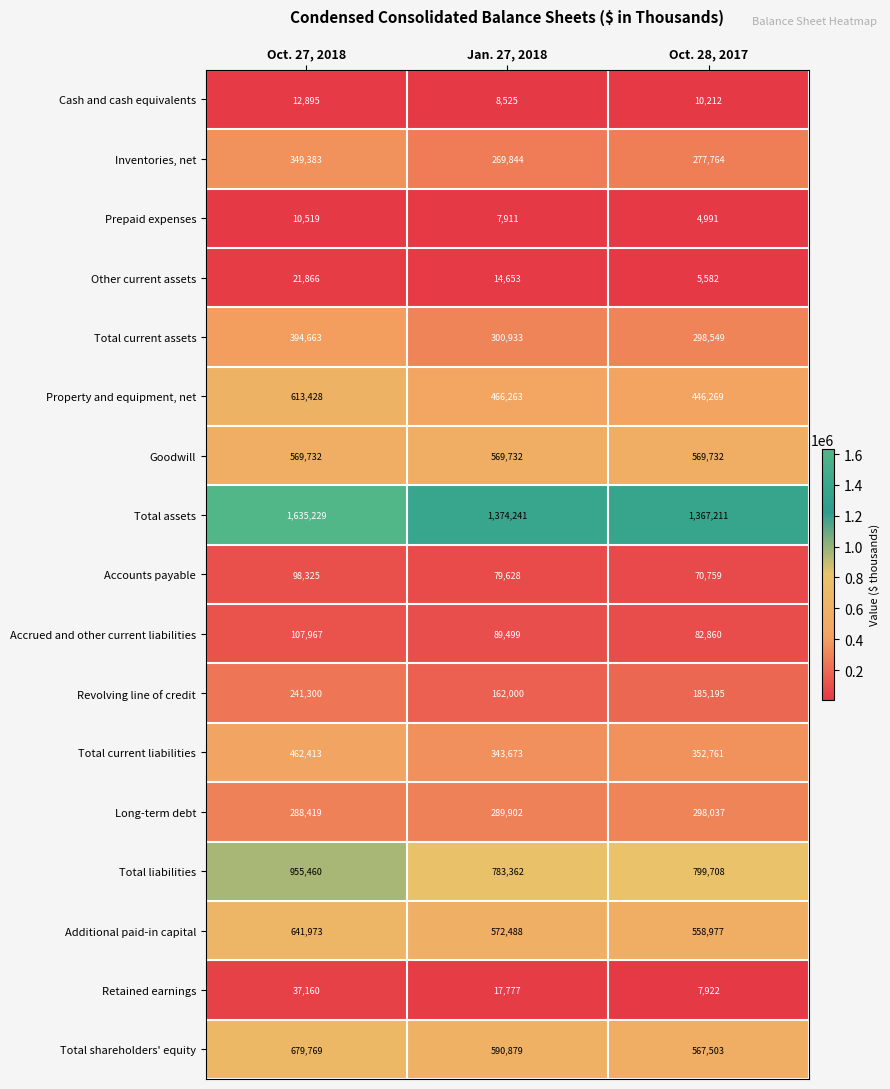

What is the difference between the Cash and cash equivalents values at Oct. 27, 2018 and Oct. 28, 2017?

2683